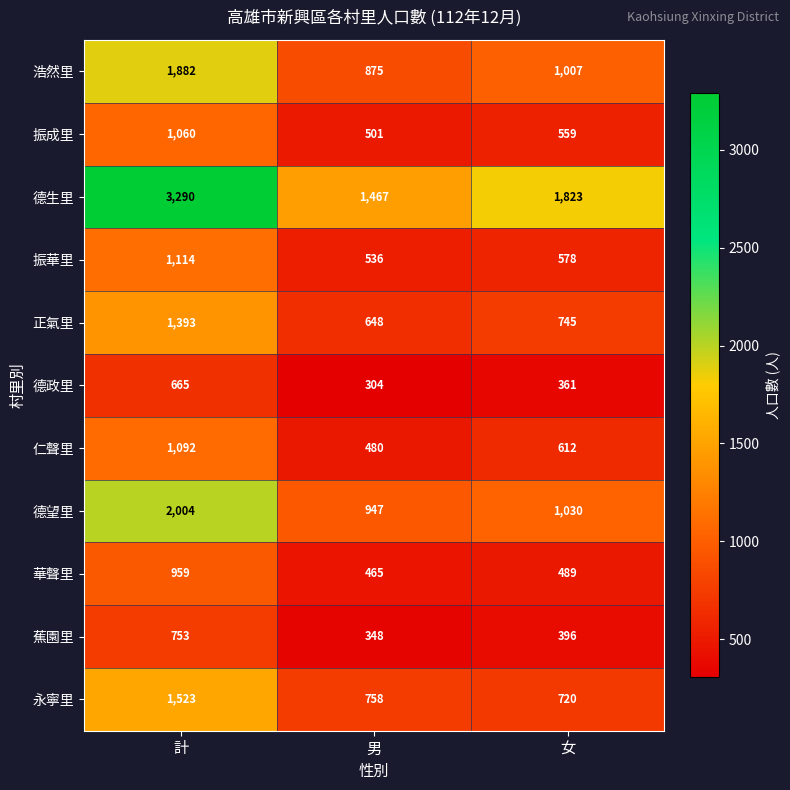

Which series has the widest spread of values?

德生里